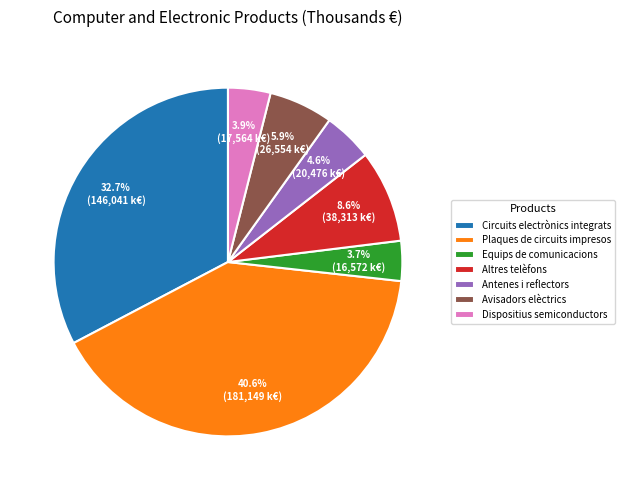

Between Plaques de circuits impresos and Avisadors elèctrics, which is larger?

Plaques de circuits impresos